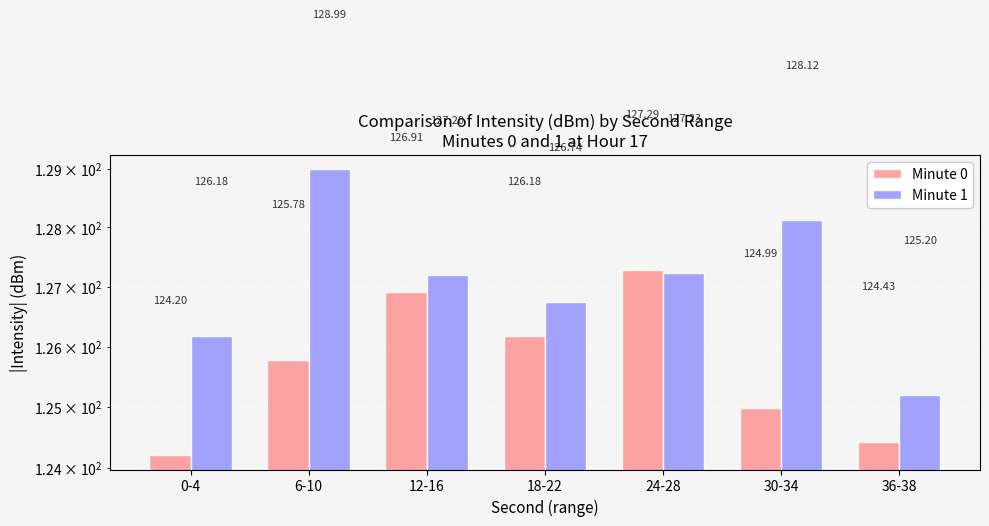

What is the sum of the Minute 1 values at 12-16 and 30-34?

255.3